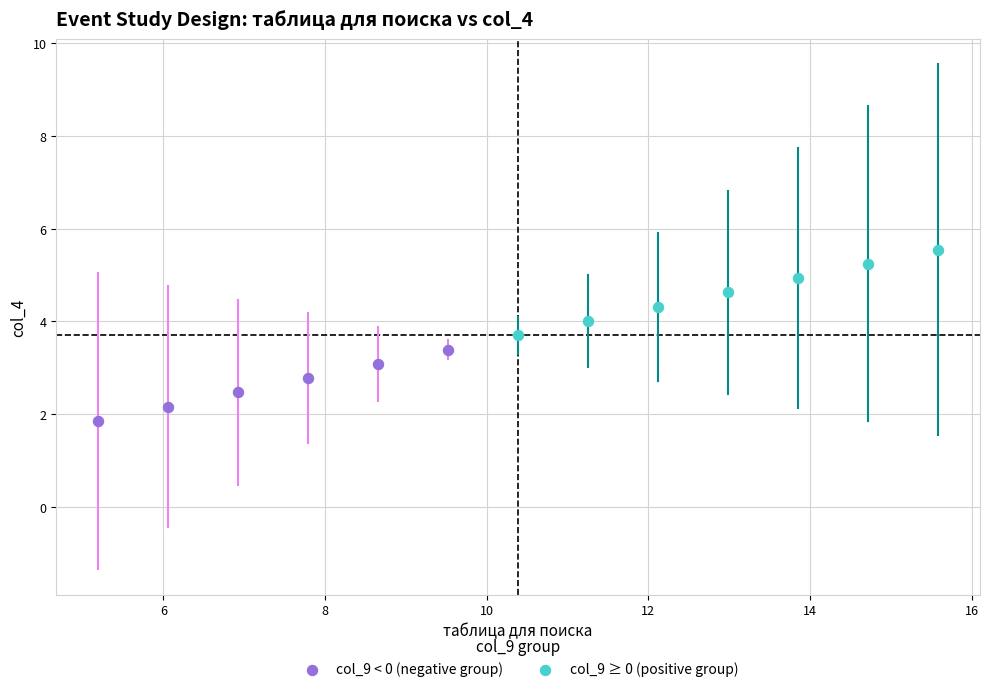

Which series has the widest spread of Y values?

col_9 ≥ 0 (positive group)